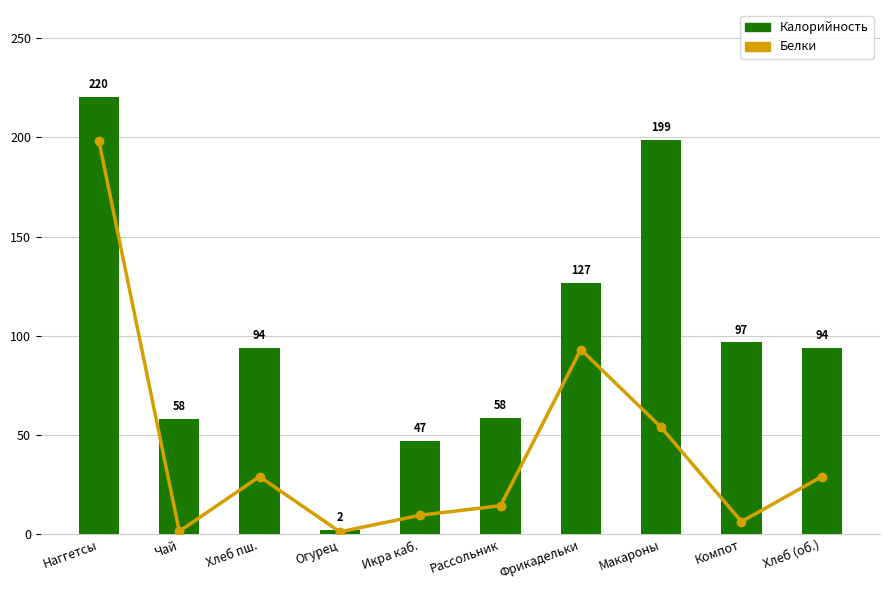

True or false: Белки (масштаб) has a value of 198.2 at Наггетсы.

True